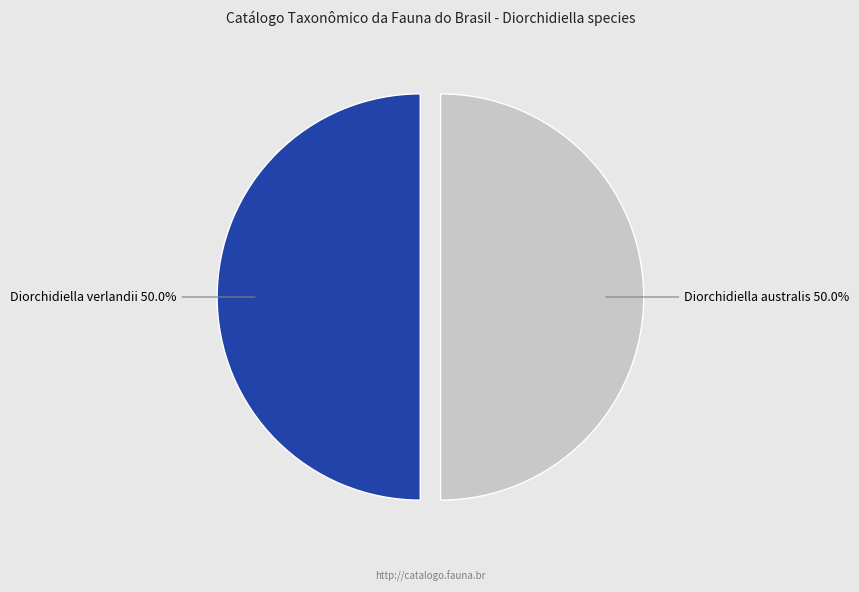

What is the ratio of the value at Diorchidiella australis to the value at Diorchidiella verlandii?

1.0